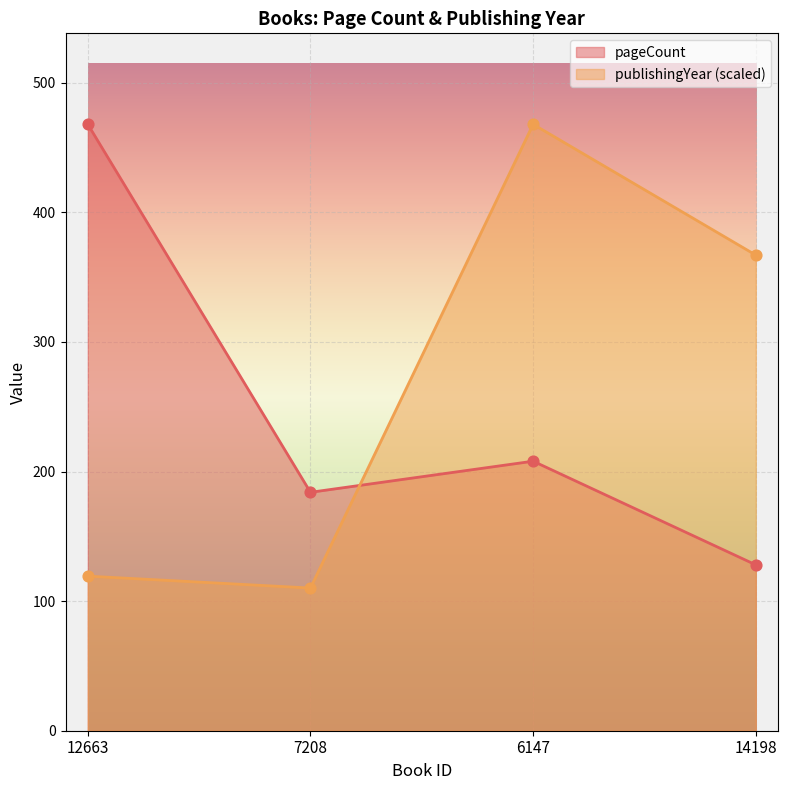

At which category is the sum across all series the highest?

6147